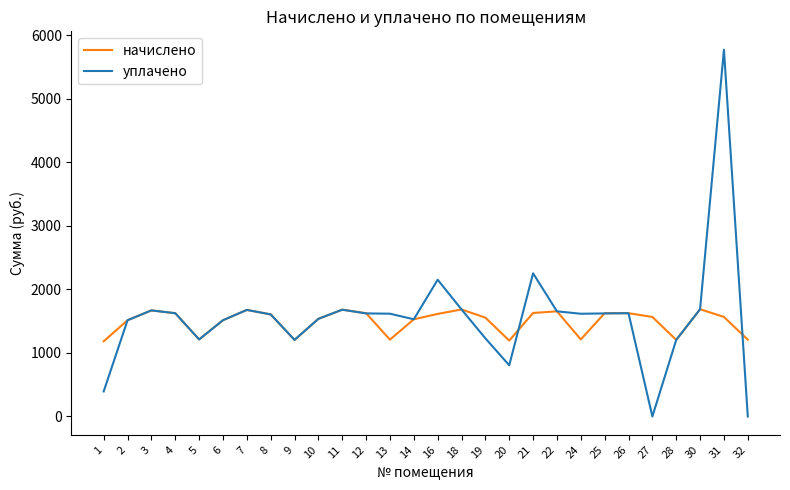

Rank the series at 19 from highest to lowest value.

начислено, уплачено